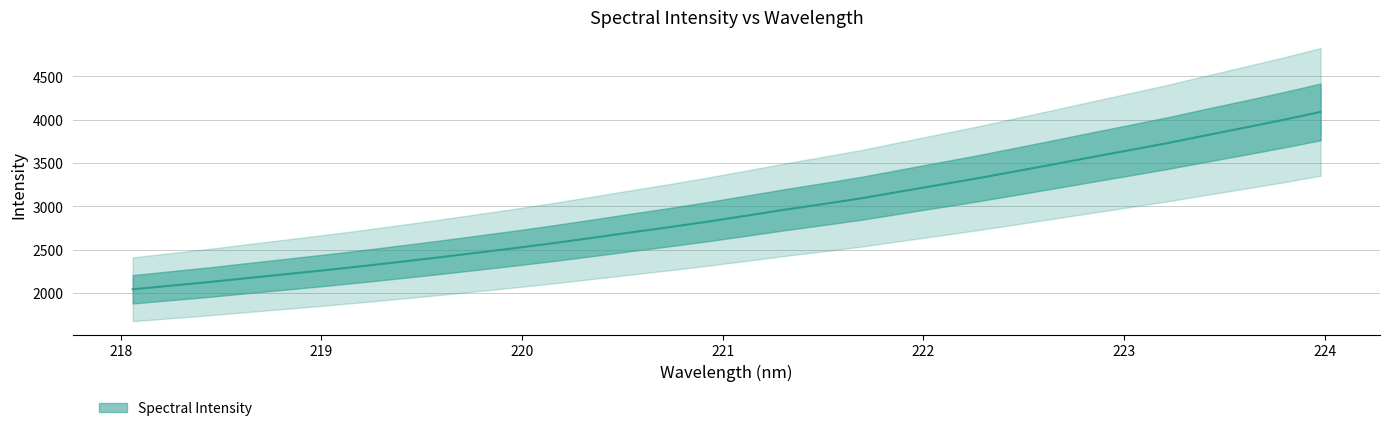

At which label does the data first exceed 2892?

221.1174